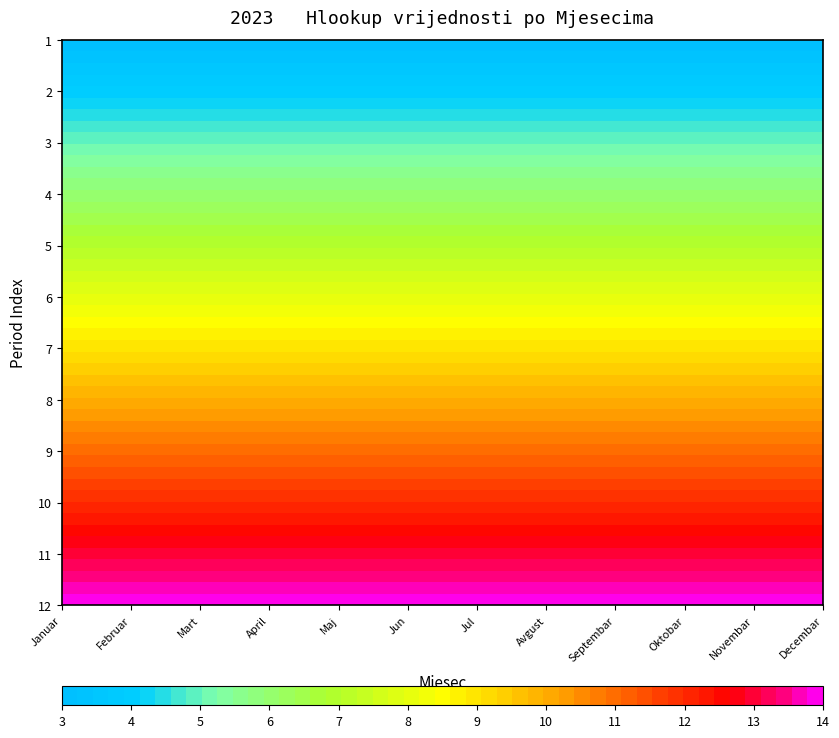

Which series has the largest range (max minus min)?

1